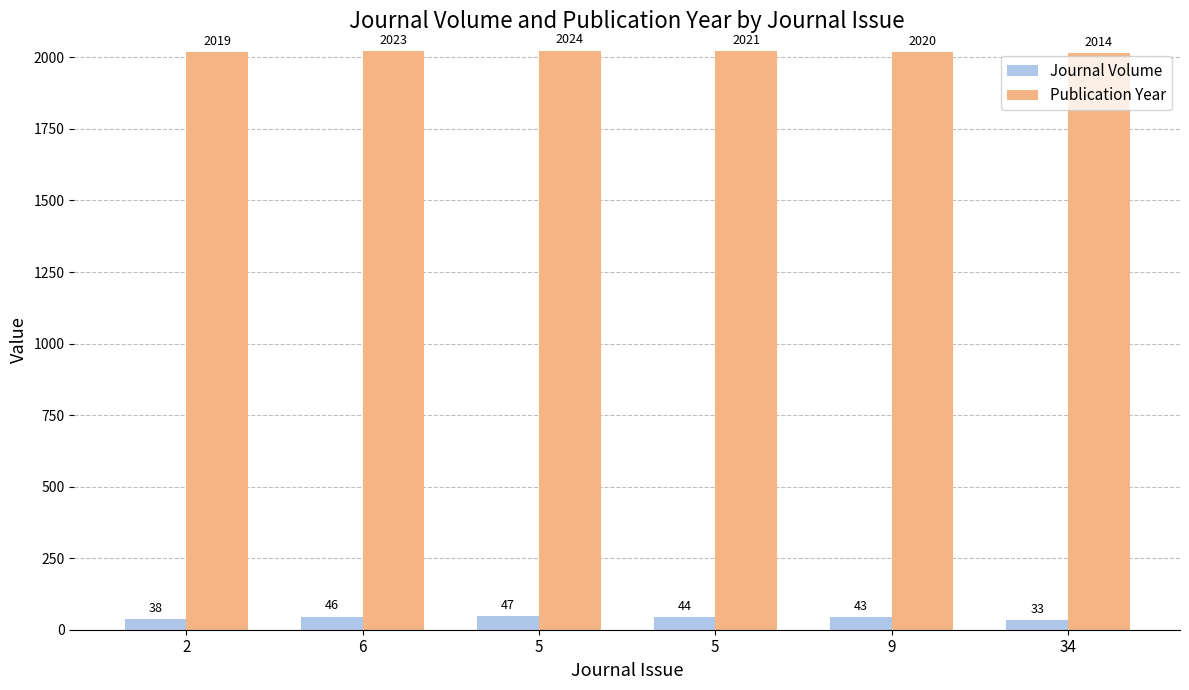

How many groups of bars are there?

6